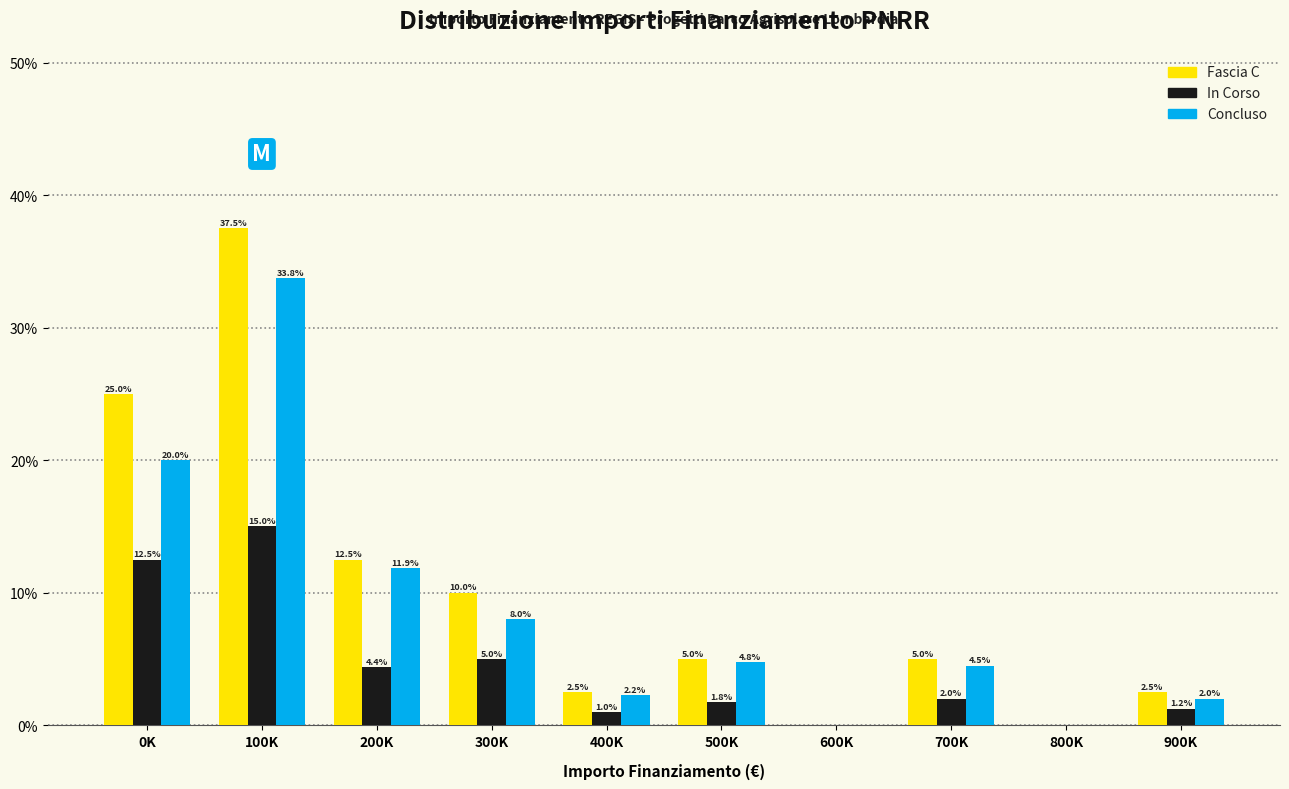

The Concluso series shows 1.7 at 300K. True or false?

False